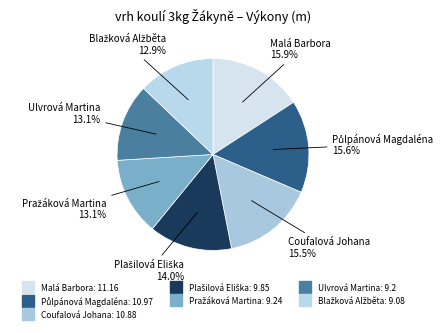

Which has a higher value, Ulvrová Martina or Malá Barbora?

Malá Barbora